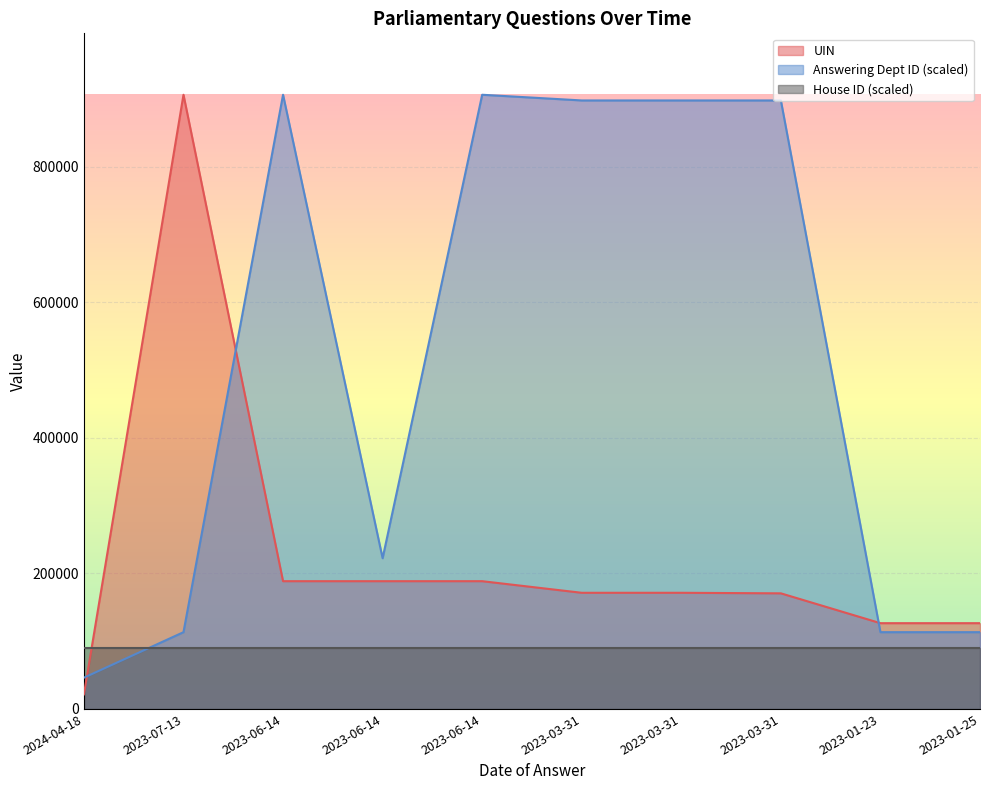

What is the maximum value for Answering Dept ID?

905942.0